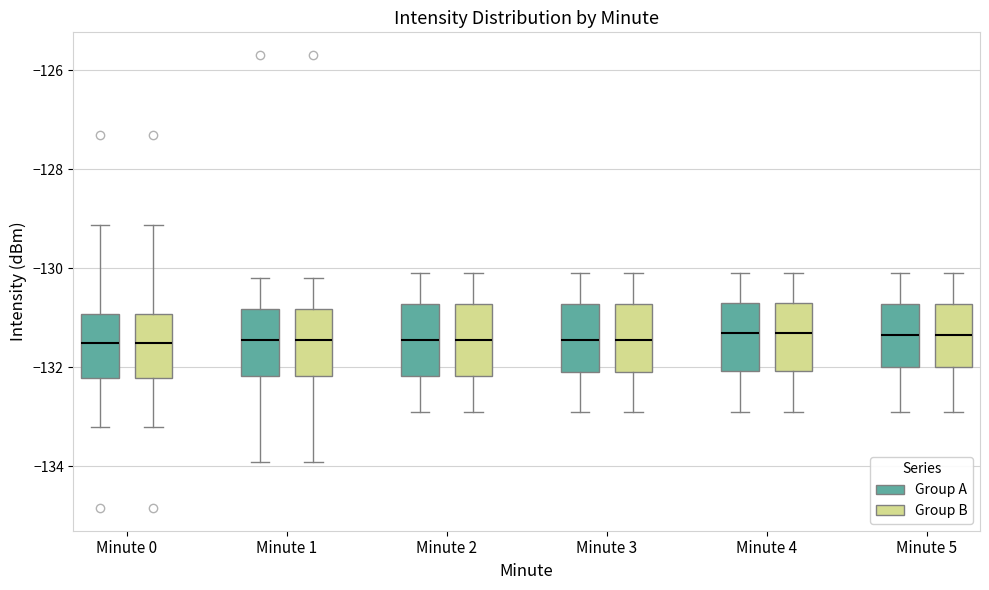

Reading left to right, read every box against the y-axis: the position of its median line, the range the box covers, and the ends of its whiskers. The values are not printed on the chart, so give them approximately, as read against the axis.

Minute 0 (Group A): median -131.6, box -132.2 to -131.0, whiskers -133.2 to -129.2
Minute 0 (Group B): median -131.6, box -132.2 to -131.0, whiskers -133.2 to -129.2
Minute 1 (Group A): median -131.4, box -132.2 to -130.8, whiskers -134.0 to -130.2
Minute 1 (Group B): median -131.4, box -132.2 to -130.8, whiskers -134.0 to -130.2
Minute 2 (Group A): median -131.4, box -132.2 to -130.8, whiskers -132.8 to -130.0
Minute 2 (Group B): median -131.4, box -132.2 to -130.8, whiskers -132.8 to -130.0
Minute 3 (Group A): median -131.4, box -132.0 to -130.8, whiskers -132.8 to -130.0
Minute 3 (Group B): median -131.4, box -132.0 to -130.8, whiskers -132.8 to -130.0
Minute 4 (Group A): median -131.2, box -132.0 to -130.6, whiskers -132.8 to -130.0
Minute 4 (Group B): median -131.2, box -132.0 to -130.6, whiskers -132.8 to -130.0
Minute 5 (Group A): median -131.4, box -132.0 to -130.8, whiskers -132.8 to -130.0
Minute 5 (Group B): median -131.4, box -132.0 to -130.8, whiskers -132.8 to -130.0